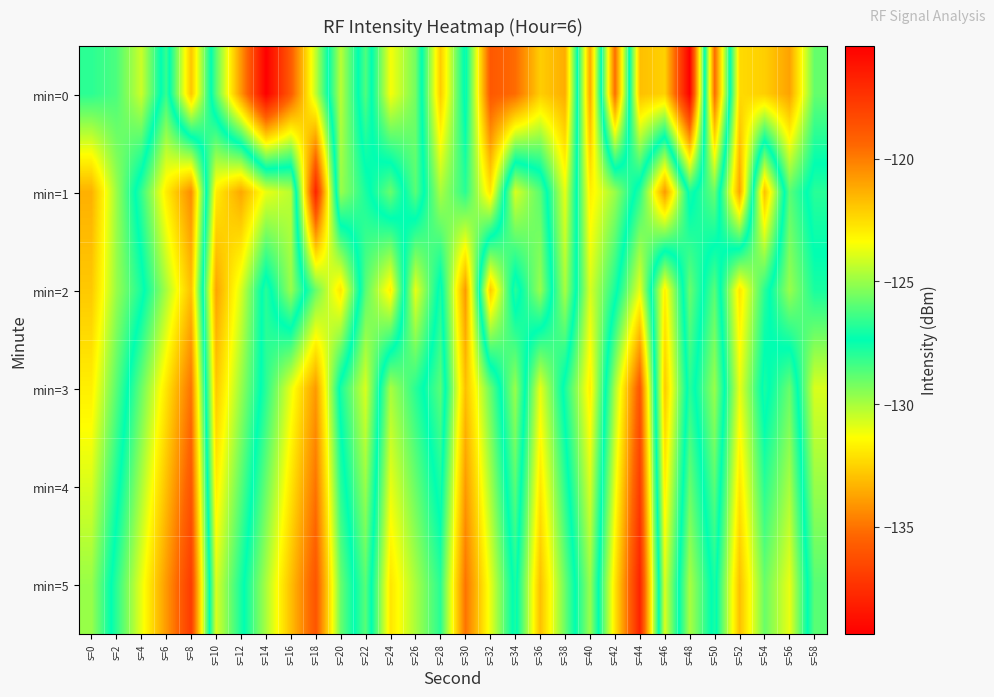

At which category is the sum across all series the highest?

s=40